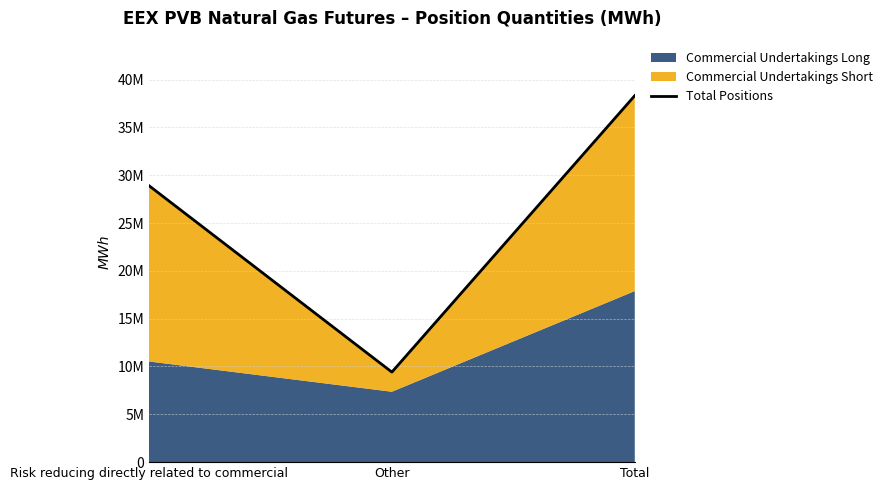

What is the change in value from Other to Total?

+28904650